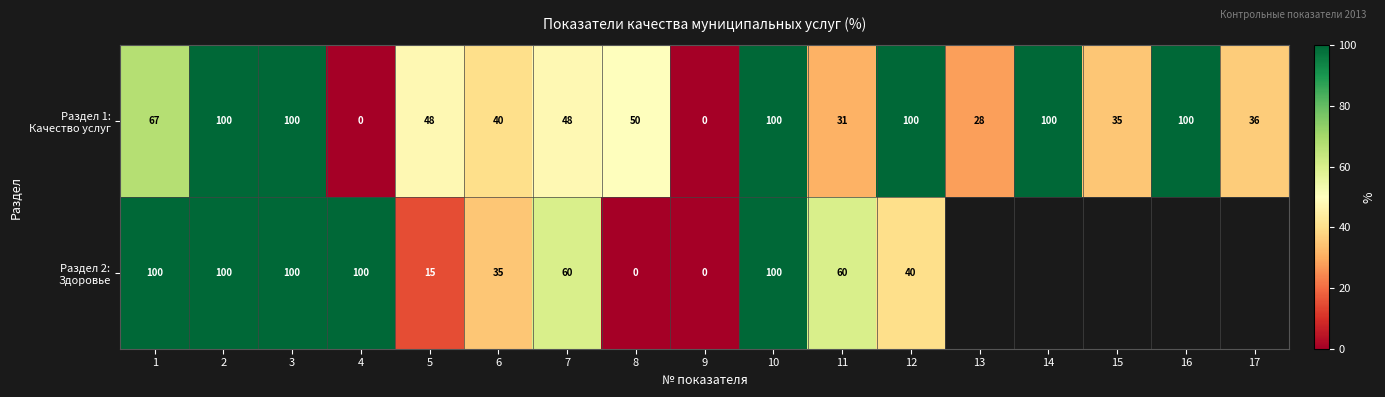

What is the total value across all series at 4?

100